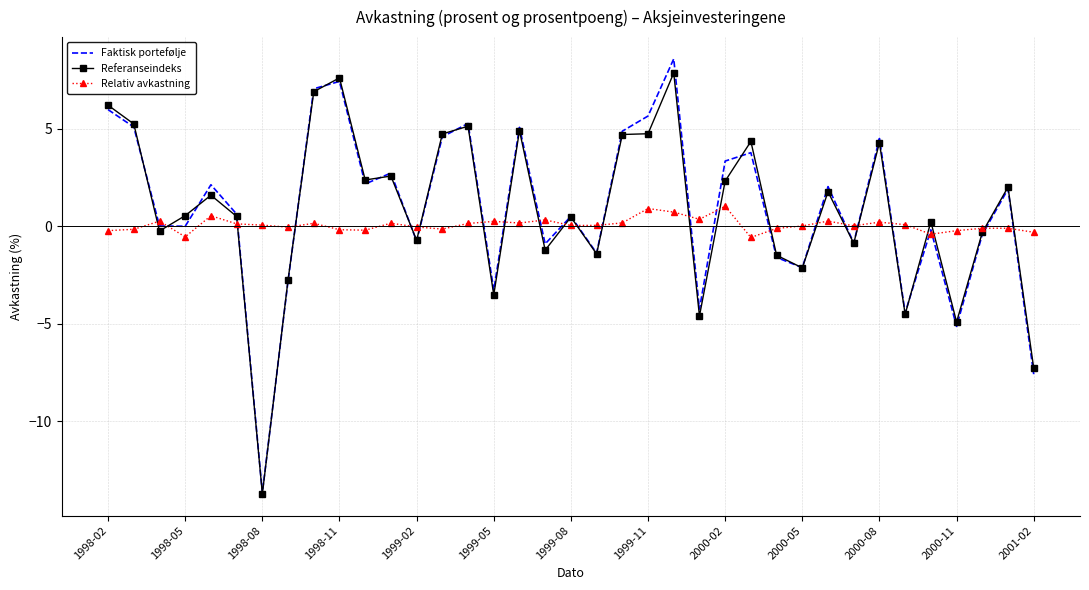

What is the maximum value shown in the chart?

8.6